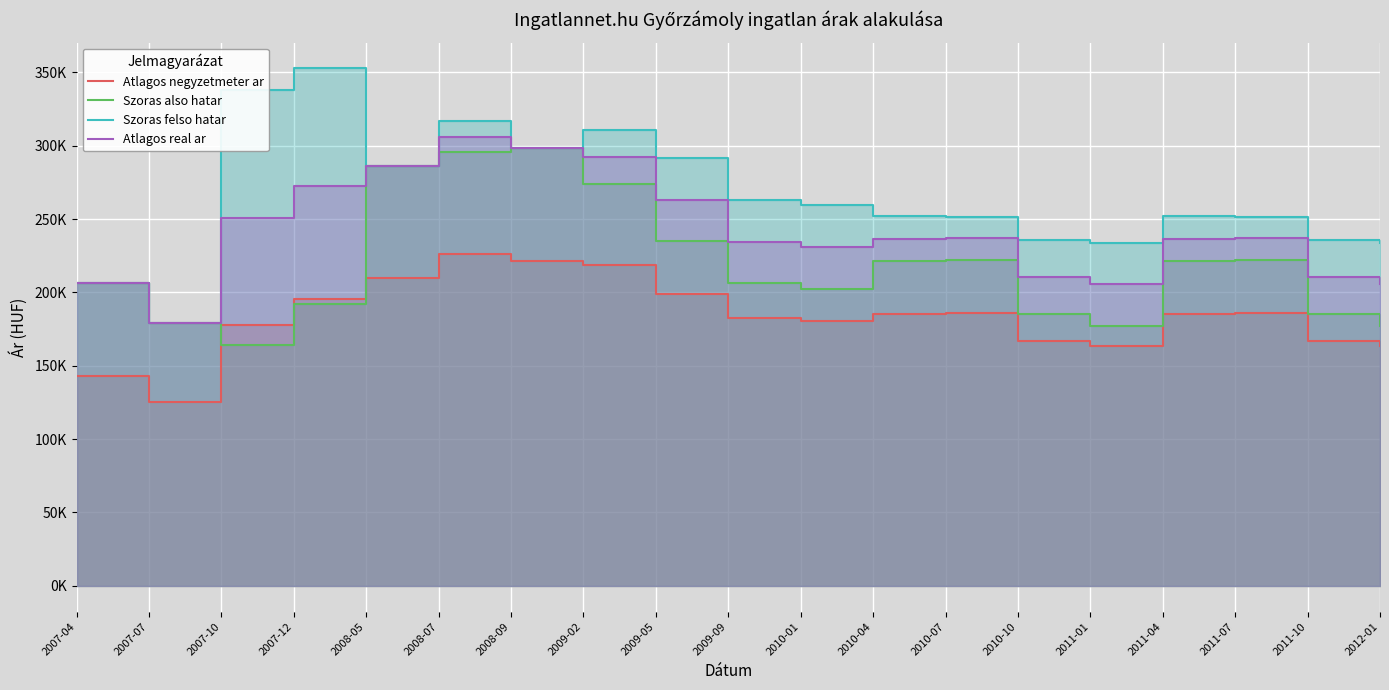

What are all the series names shown in the legend?

Atlagos negyzetmeter ar, Szoras also hatar, Szoras felso hatar, Atlagos real ar